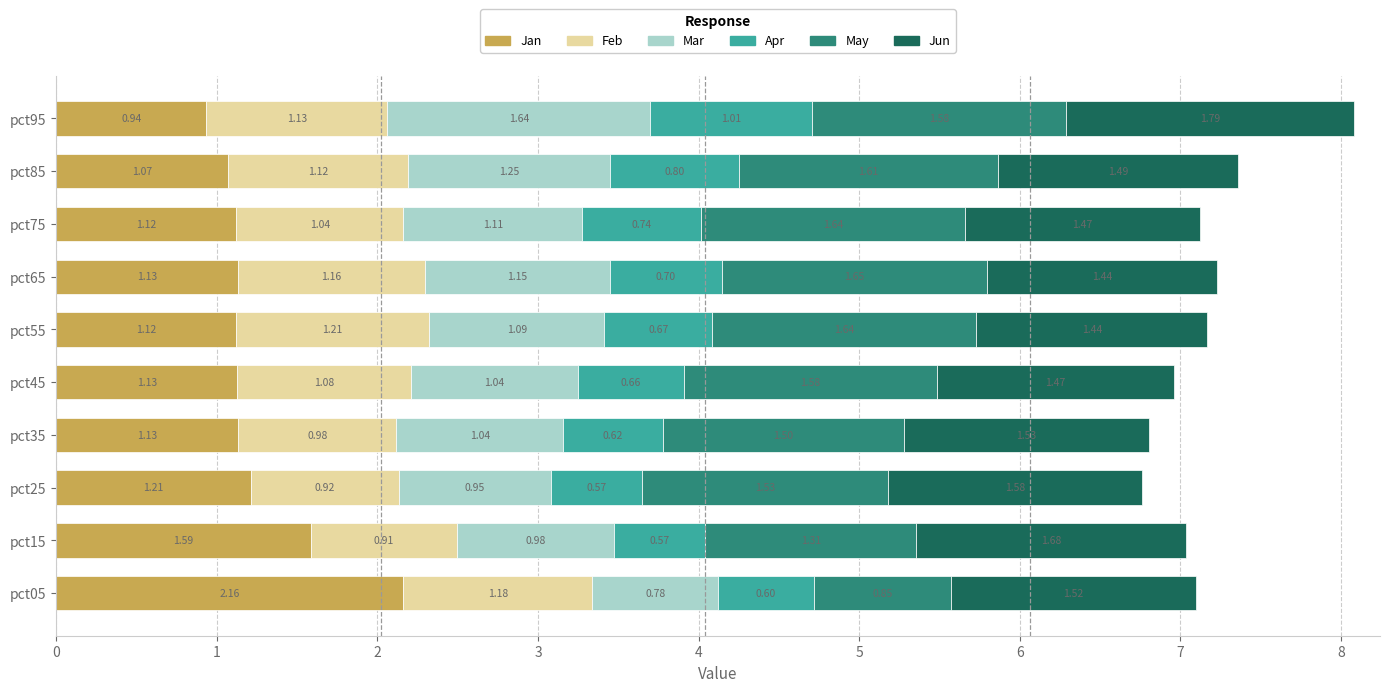

How many data points in Jan are less than 1?

1